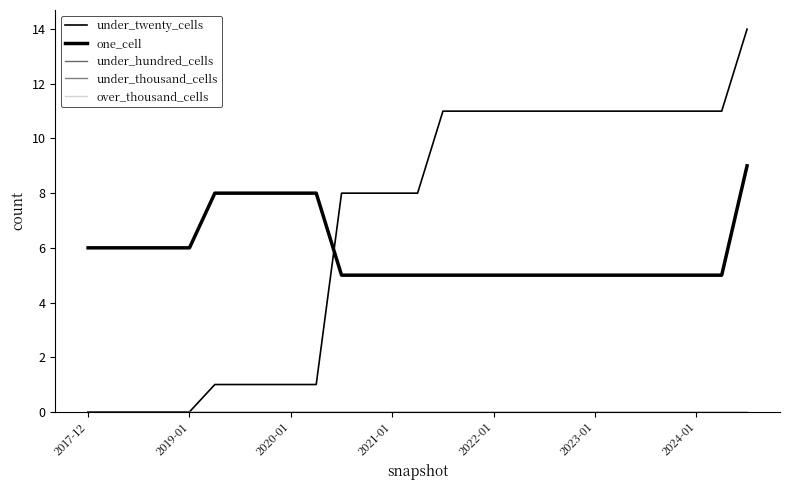

Reading left to right, extract all data points from this chart.

under_twenty_cells: 0	0	0	0	0	1	1	1	1	1	8	8	8	8	11	11	11	11	11	11	11	11	11	11	11	11	14
one_cell: 6	6	6	6	6	8	8	8	8	8	5	5	5	5	5	5	5	5	5	5	5	5	5	5	5	5	9
under_hundred_cells: 0	0	0	0	0	0	0	0	0	0	0	0	0	0	0	0	0	0	0	0	0	0	0	0	0	0	0
under_thousand_cells: 0	0	0	0	0	0	0	0	0	0	0	0	0	0	0	0	0	0	0	0	0	0	0	0	0	0	0
over_thousand_cells: 0	0	0	0	0	0	0	0	0	0	0	0	0	0	0	0	0	0	0	0	0	0	0	0	0	0	0